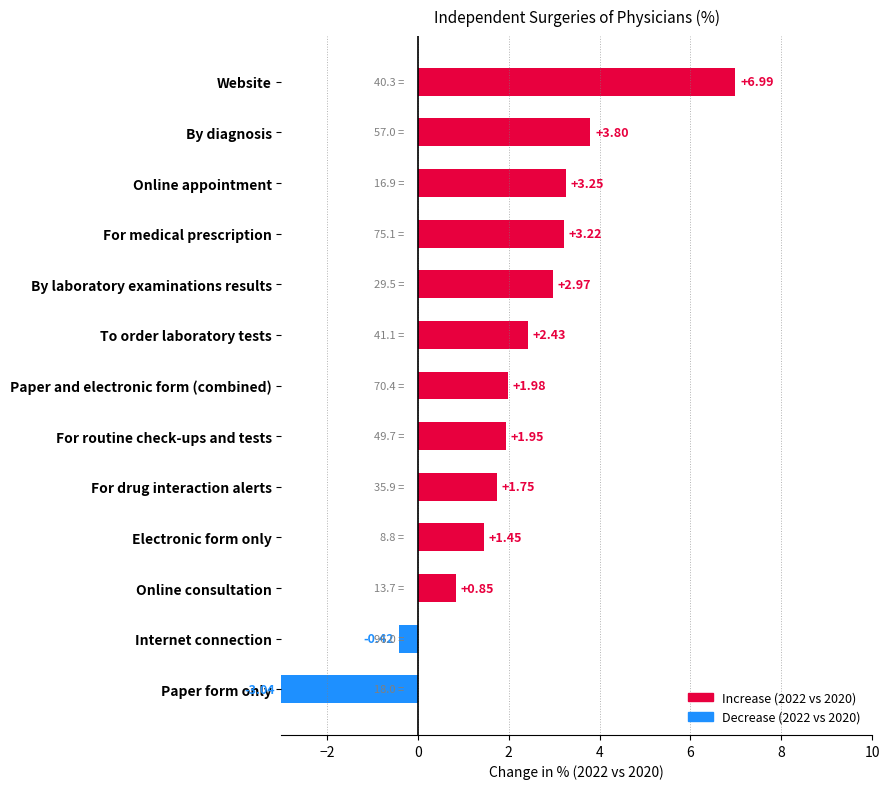

What is the difference between the maximum and second lowest values?

7.4